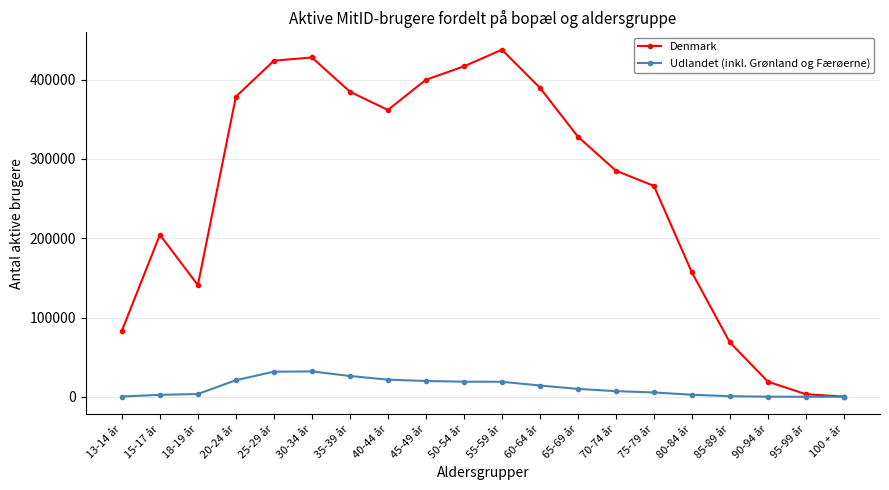

True or false: Udlandet (inkl. Grønland og Færøerne) has a value of 42186 at 35-39 år.

False